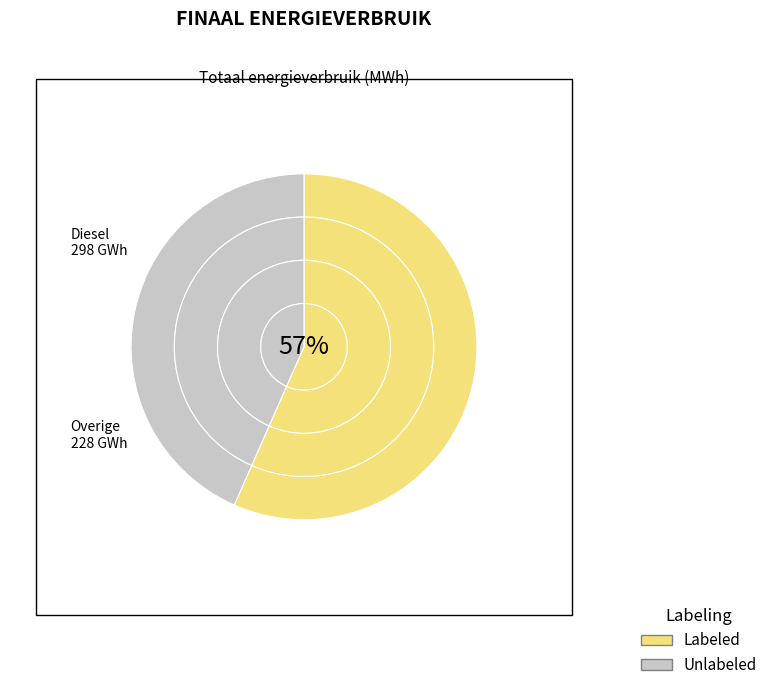

Count the number of slices in the pie.

7